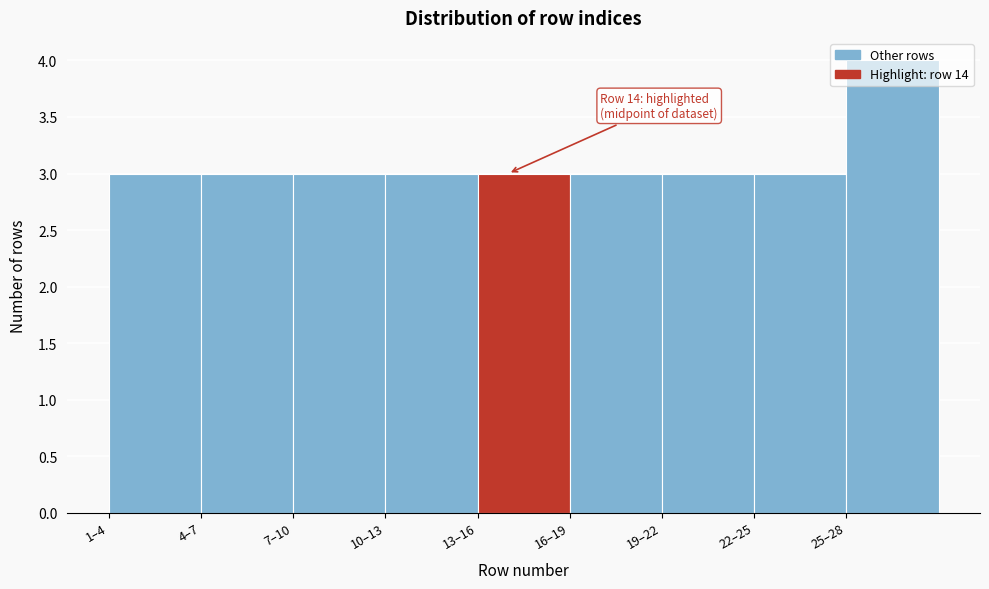

What is the approximate value at 16–19?

3